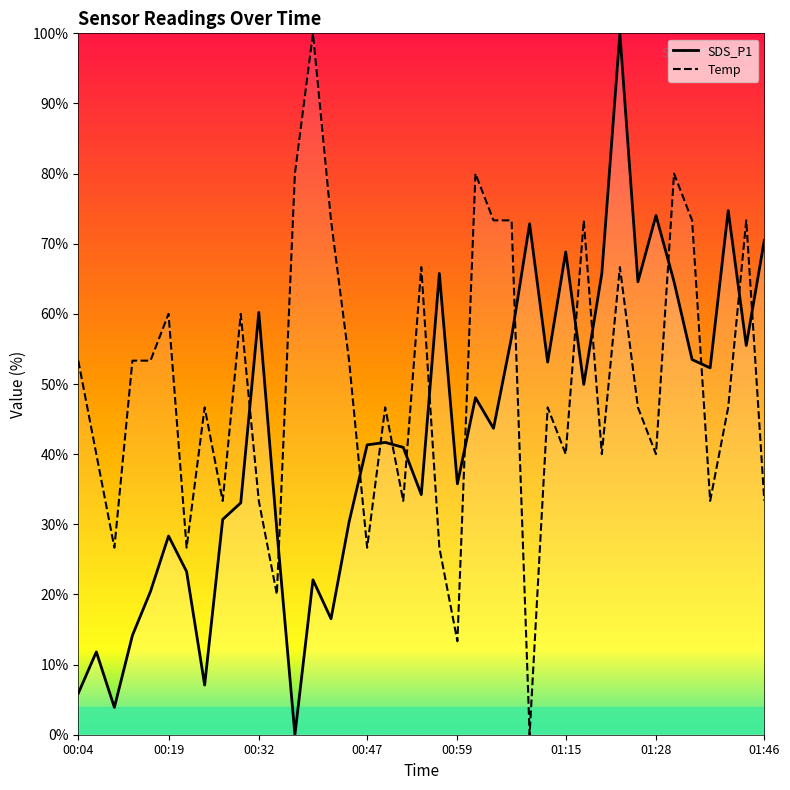

How many intersections are there between SDS_P1 and Temp?

15